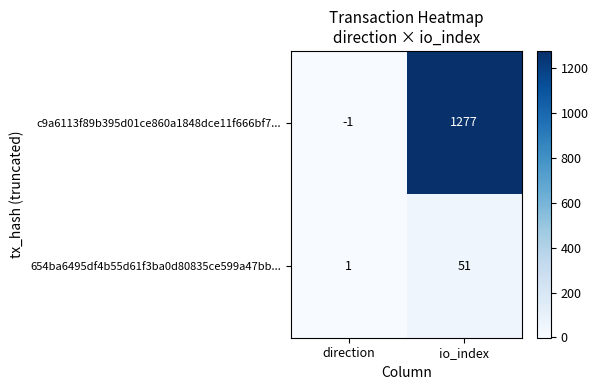

Which series has the largest total across all categories?

c9a6113f89b395d01ce860a1848dce11f666bf7...